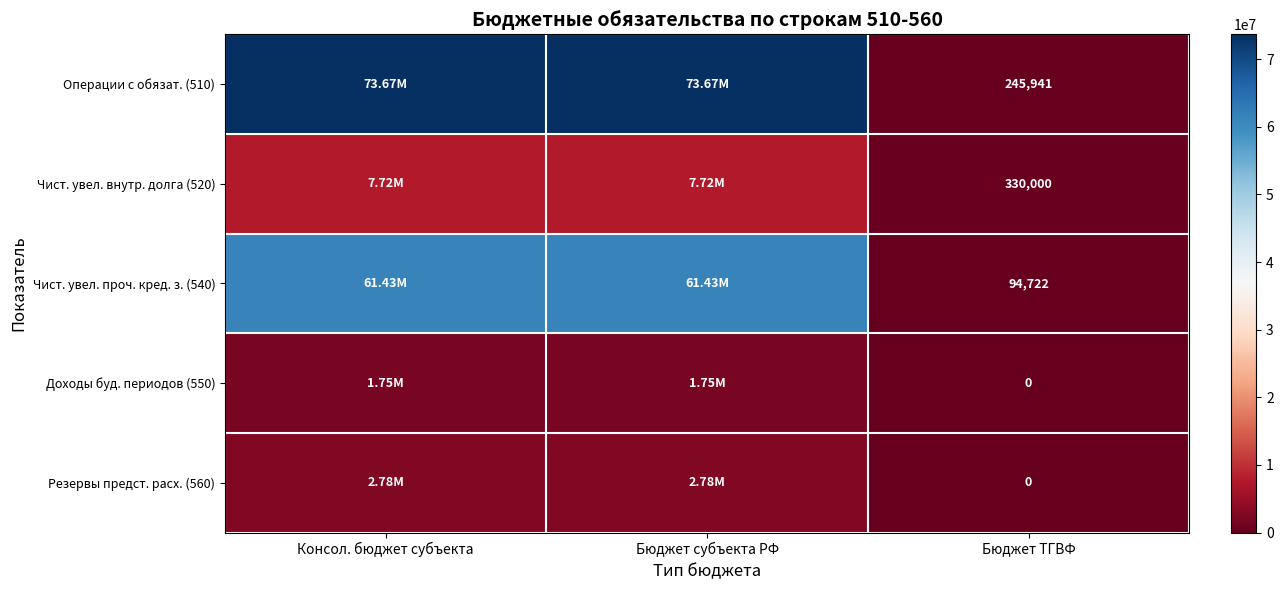

What is the average value of the Чист. увел. внутр. долга (520) series?

5253933.3